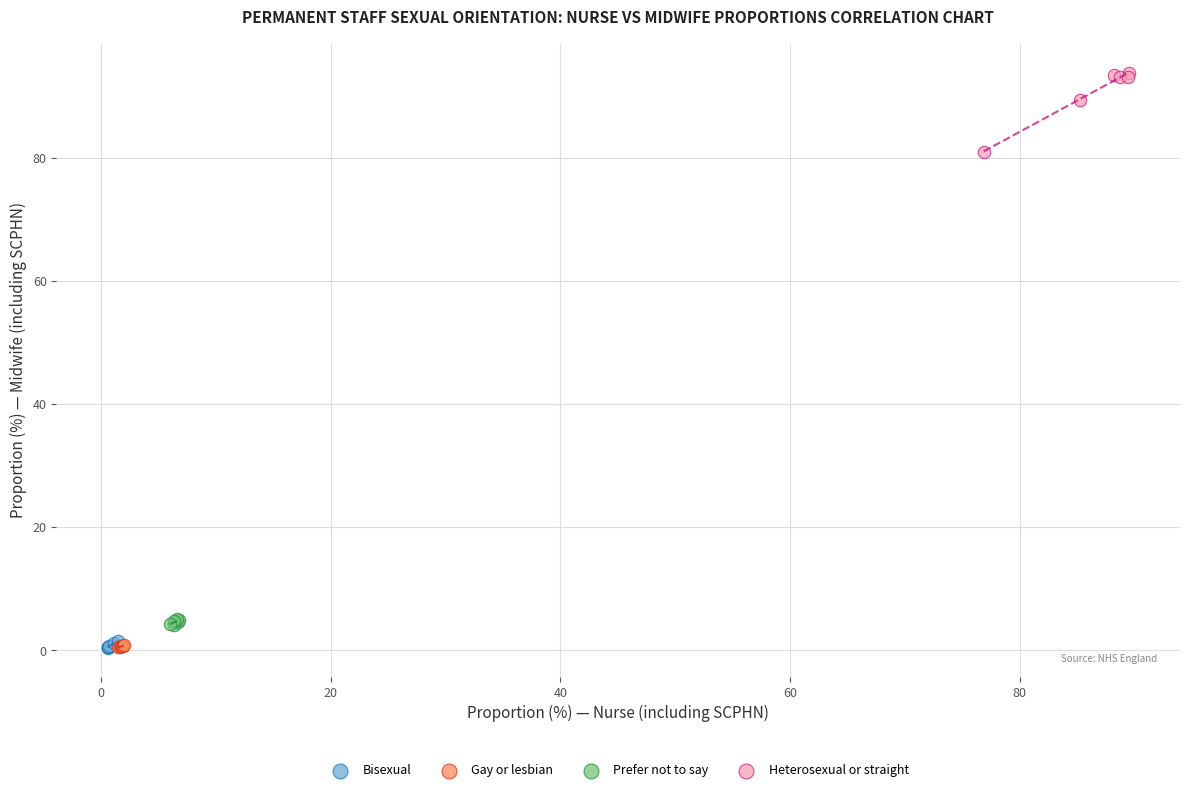

Which series has the largest Y range (max minus min)?

Heterosexual or straight